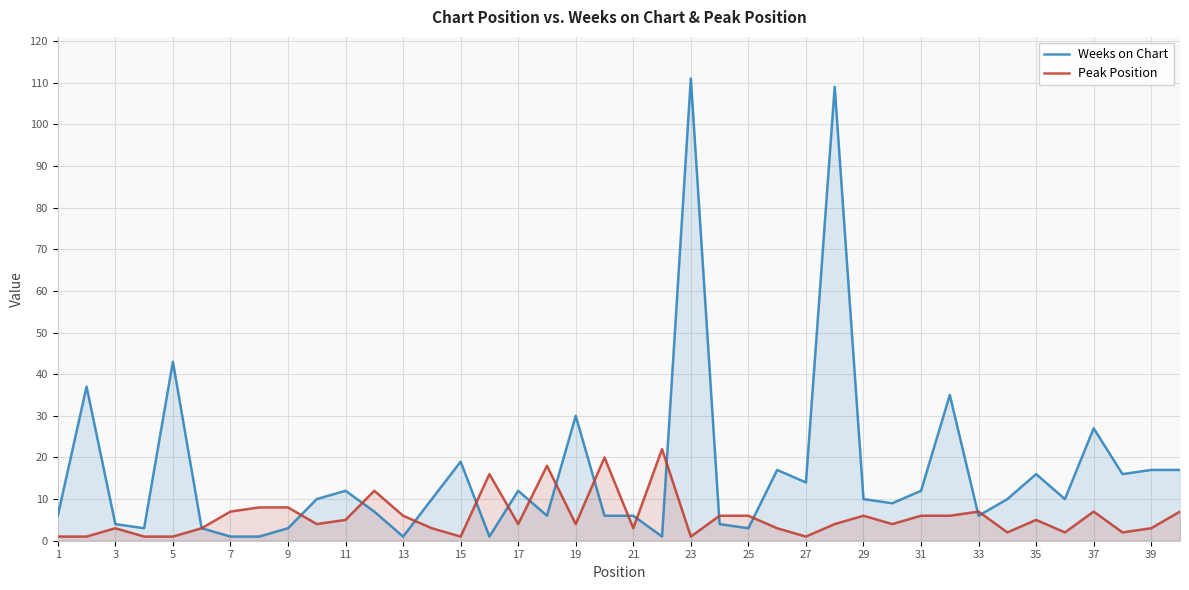

What is the difference between the second highest and minimum values in the Weeks on Chart series?

108